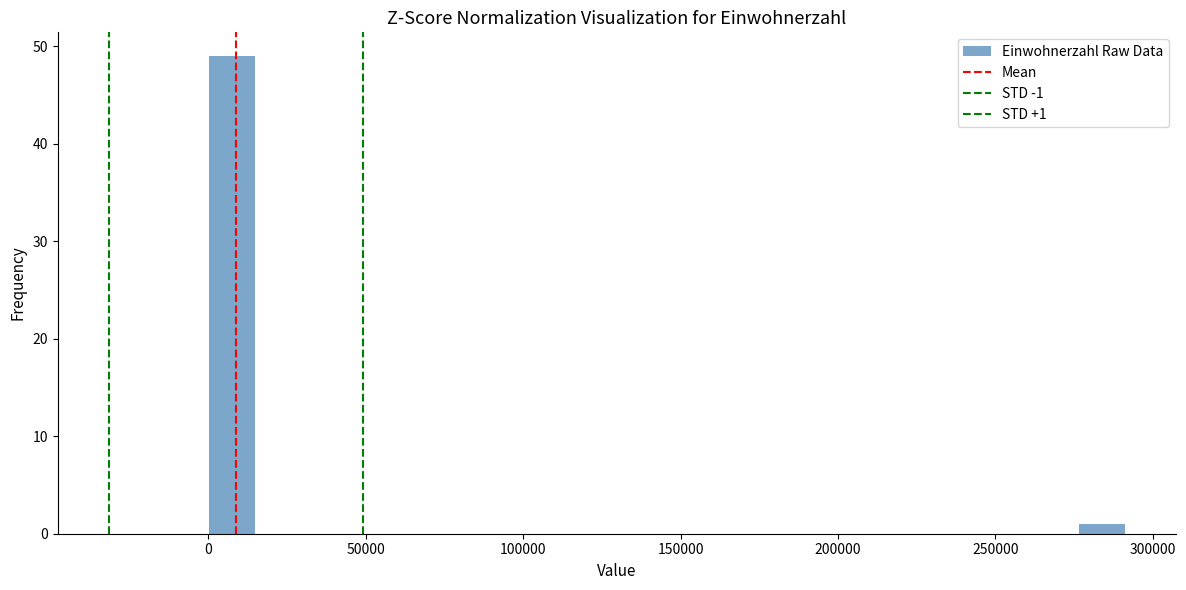

Read against the x-axis, roughly where is the centre of the tallest bar?

5000